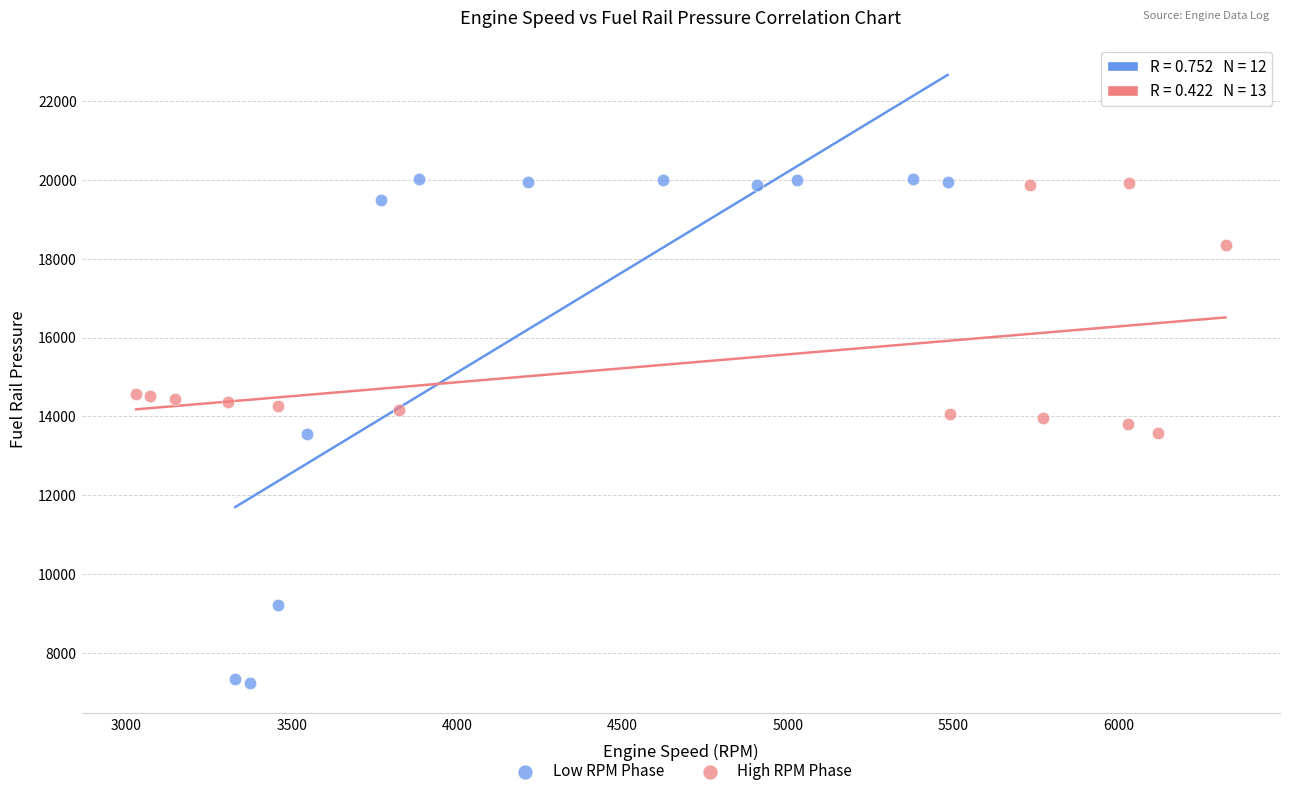

Which series reaches the minimum Y coordinate?

Low RPM Phase